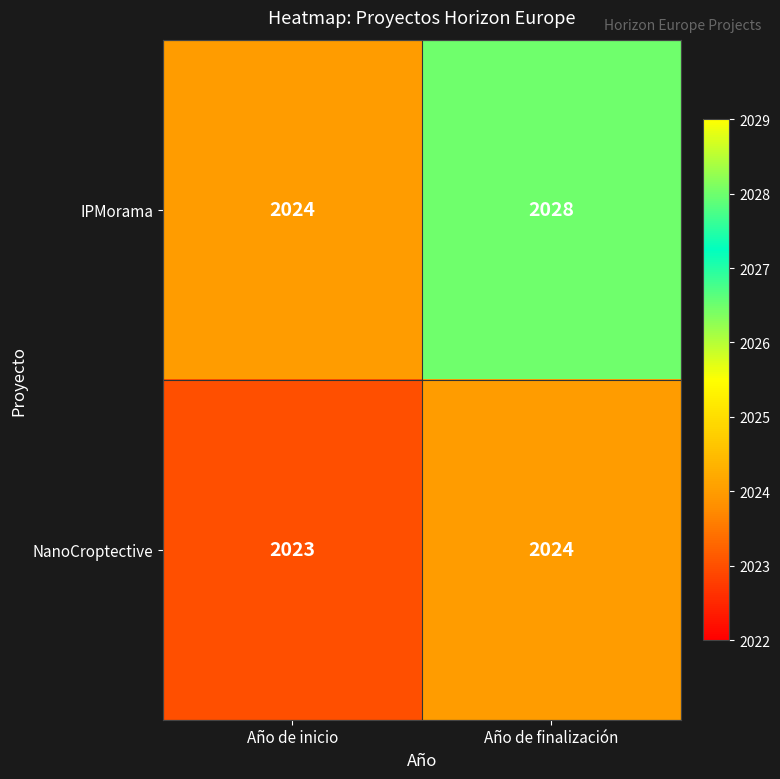

Rank the series at Año de finalización from highest to lowest value.

IPMorama, NanoCroptective